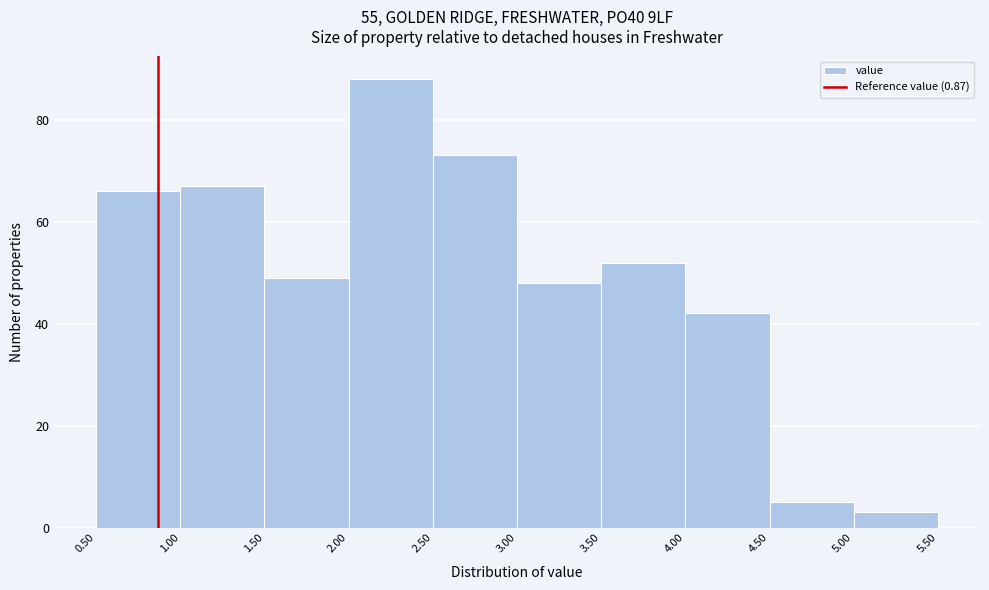

What is the height of the bar covering 3.00 to 3.50 on the x-axis? The values are not printed on the chart, so give them approximately, as read against the axis.

48